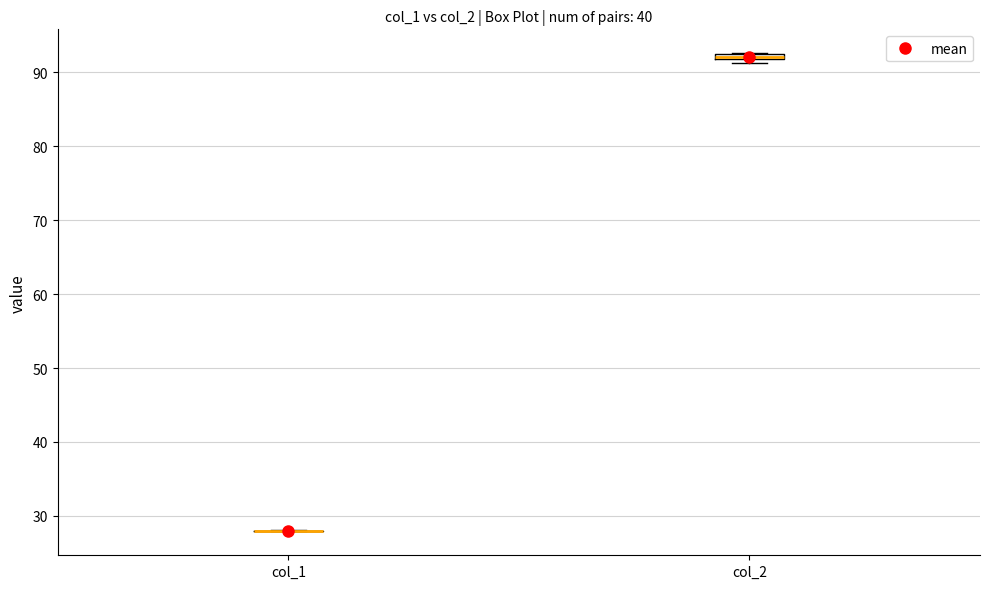

Where is the upper edge of the box for col_2 on the y-axis? The values are not printed on the chart, so give them approximately, as read against the axis.

93